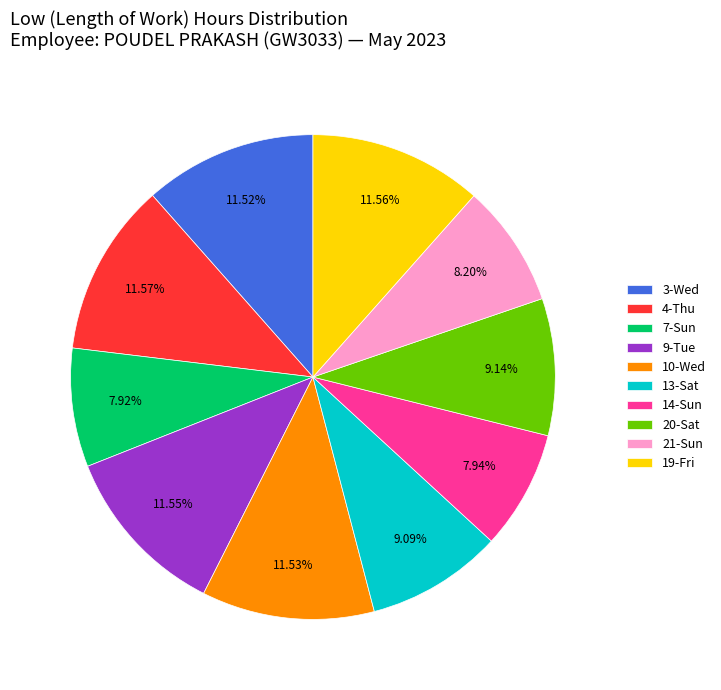

Approximately how many times larger is the value at 21-Sun compared to 20-Sat?

0.9